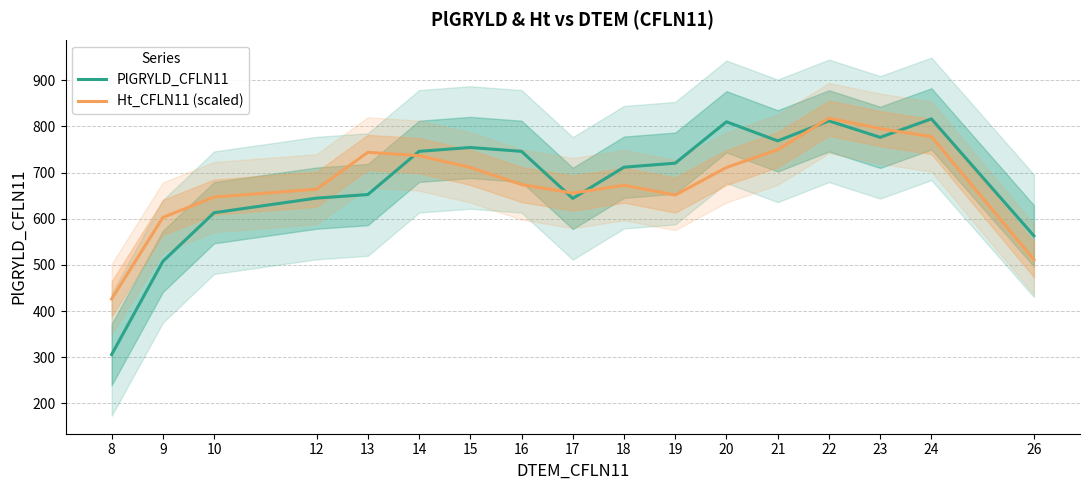

List the labels in order of PlGRYLD_CFLN11 value, smallest first.

8, 9, 26, 10, 17, 12, 13, 18, 19, 14, 16, 15, 21, 23, 20, 22, 24